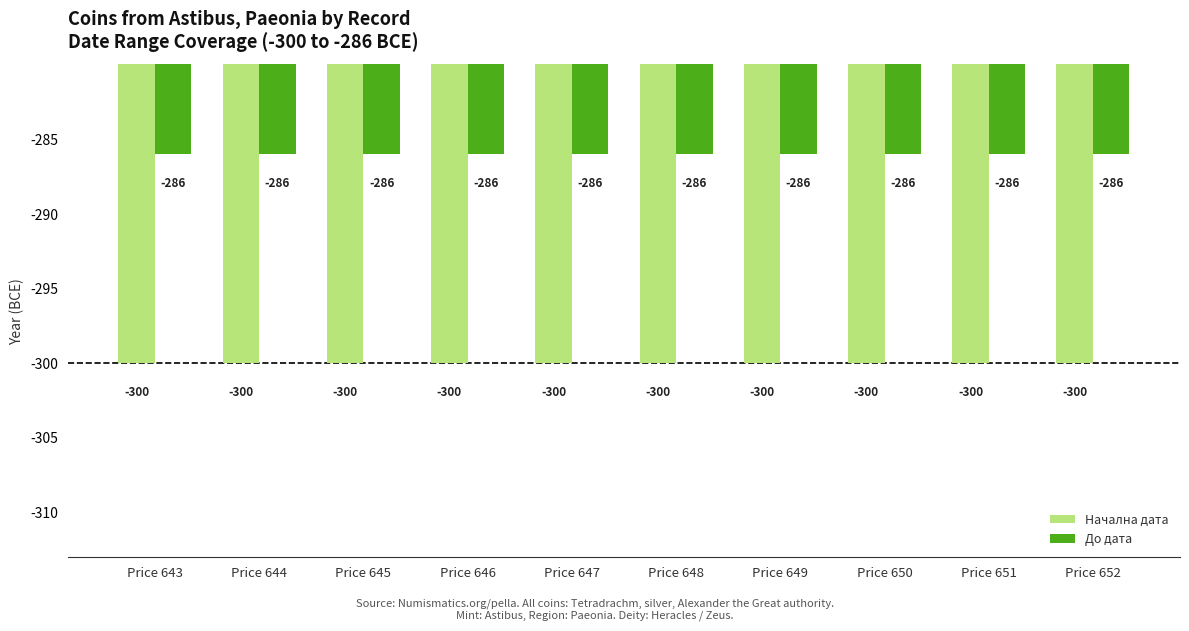

What are all the series names shown in the legend?

Начална дата, До дата